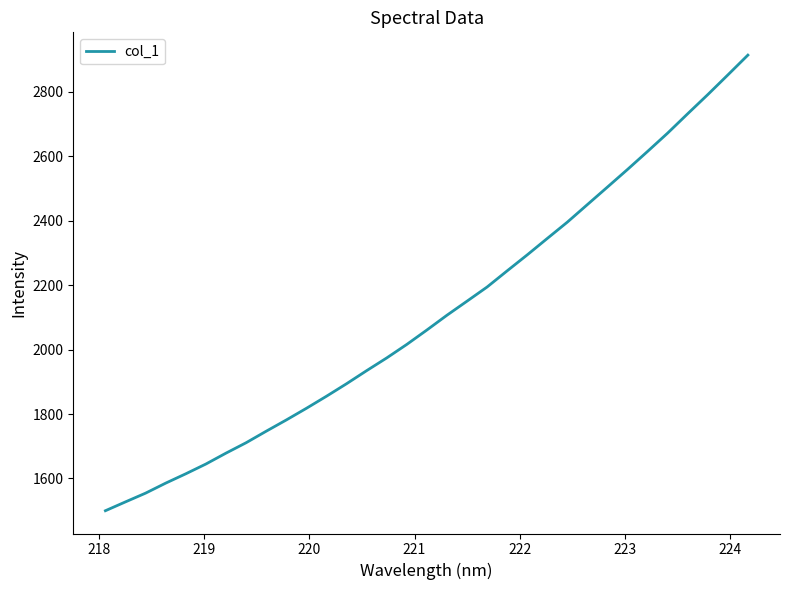

What is the greatest value displayed?

2914.5